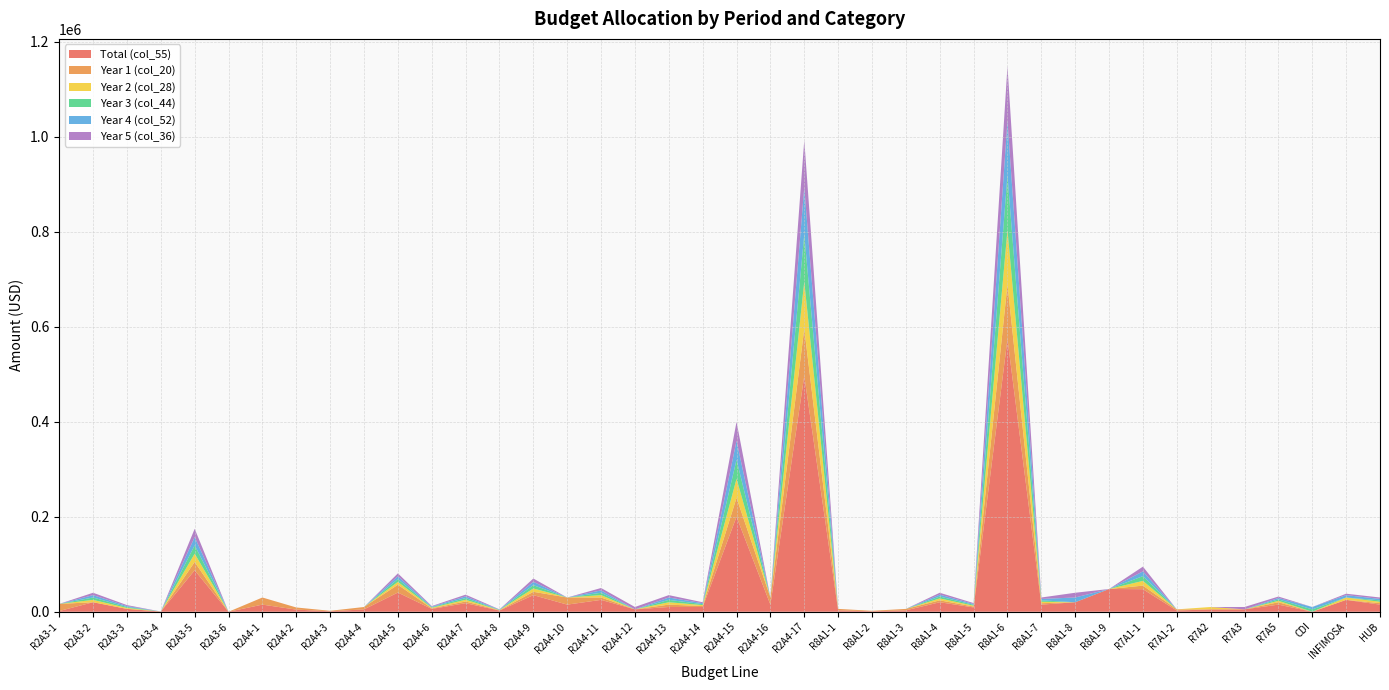

Reading right to left, transcribe all the data shown in this chart.

col_20: HUB=3000.0	INFIMOSA=0.0	CDI=0.0	R7A5=5000.0	R7A3=0.0	R7A2=0.0	R7A1-2=2500.0	R7A1-1=7500.0	R8A1-9=0.0	R8A1-8=0.0	R8A1-7=3000.0	R8A1-6=114898.3	R8A1-5=1823.6	R8A1-4=4000.0	R8A1-3=3000.0	R8A1-2=1000.0	R8A1-1=3000.0	R2A4-17=99327.3	R2A4-16=15000.0	R2A4-15=40000.0	R2A4-14=2000.0	R2A4-13=5000.0	R2A4-12=0.0	R2A4-11=5000.0	R2A4-10=15000.0	R2A4-9=7000.0	R2A4-8=500.0	R2A4-7=3600.0	R2A4-6=1200.0	R2A4-5=16418.2	R2A4-4=5000.0	R2A4-3=1000.0	R2A4-2=4500.0	R2A4-1=15000.0	R2A3-6=0.0	R2A3-5=17469.6	R2A3-4=0.0	R2A3-3=0.0	R2A3-2=0.0	R2A3-1=15000.0
col_28: HUB=3000.0	INFIMOSA=5000.0	CDI=0.0	R7A5=3000.0	R7A3=0.0	R7A2=5000.0	R7A1-2=0.0	R7A1-1=10000.0	R8A1-9=0.0	R8A1-8=0.0	R8A1-7=3000.0	R8A1-6=114898.3	R8A1-5=1823.6	R8A1-4=4000.0	R8A1-3=0.0	R8A1-2=0.0	R8A1-1=0.0	R2A4-17=99327.3	R2A4-16=0.0	R2A4-15=40000.0	R2A4-14=2000.0	R2A4-13=5000.0	R2A4-12=0.0	R2A4-11=5000.0	R2A4-10=0.0	R2A4-9=7000.0	R2A4-8=500.0	R2A4-7=3600.0	R2A4-6=1200.0	R2A4-5=6000.0	R2A4-4=0.0	R2A4-3=0.0	R2A4-2=0.0	R2A4-1=0.0	R2A3-6=0.0	R2A3-5=17469.6	R2A3-4=0.0	R2A3-3=2000.0	R2A3-2=5000.0	R2A3-1=0.0
col_36: HUB=3000.0	INFIMOSA=3000.0	CDI=0.0	R7A5=3000.0	R7A3=5000.0	R7A2=0.0	R7A1-2=0.0	R7A1-1=10000.0	R8A1-9=0.0	R8A1-8=10000.0	R8A1-7=3000.0	R8A1-6=114898.3	R8A1-5=1823.6	R8A1-4=4000.0	R8A1-3=0.0	R8A1-2=0.0	R8A1-1=0.0	R2A4-17=99327.3	R2A4-16=0.0	R2A4-15=40000.0	R2A4-14=2000.0	R2A4-13=5000.0	R2A4-12=5000.0	R2A4-11=5000.0	R2A4-10=0.0	R2A4-9=7000.0	R2A4-8=500.0	R2A4-7=3600.0	R2A4-6=1200.0	R2A4-5=6000.0	R2A4-4=0.0	R2A4-3=0.0	R2A4-2=0.0	R2A4-1=0.0	R2A3-6=0.0	R2A3-5=17469.6	R2A3-4=0.0	R2A3-3=2000.0	R2A3-2=5000.0	R2A3-1=0.0
col_44: HUB=3000.0	INFIMOSA=0.0	CDI=5000.0	R7A5=3000.0	R7A3=0.0	R7A2=0.0	R7A1-2=0.0	R7A1-1=10000.0	R8A1-9=0.0	R8A1-8=0.0	R8A1-7=3000.0	R8A1-6=114898.3	R8A1-5=1823.6	R8A1-4=4000.0	R8A1-3=0.0	R8A1-2=0.0	R8A1-1=0.0	R2A4-17=99327.3	R2A4-16=0.0	R2A4-15=40000.0	R2A4-14=2000.0	R2A4-13=5000.0	R2A4-12=0.0	R2A4-11=5000.0	R2A4-10=0.0	R2A4-9=7000.0	R2A4-8=500.0	R2A4-7=3600.0	R2A4-6=1200.0	R2A4-5=6000.0	R2A4-4=0.0	R2A4-3=0.0	R2A4-2=0.0	R2A4-1=0.0	R2A3-6=0.0	R2A3-5=17469.6	R2A3-4=0.0	R2A3-3=2000.0	R2A3-2=5000.0	R2A3-1=0.0
col_52: HUB=3000.0	INFIMOSA=5000.0	CDI=5000.0	R7A5=3000.0	R7A3=0.0	R7A2=0.0	R7A1-2=0.0	R7A1-1=10000.0	R8A1-9=0.0	R8A1-8=10000.0	R8A1-7=3000.0	R8A1-6=114898.3	R8A1-5=1823.6	R8A1-4=4000.0	R8A1-3=0.0	R8A1-2=0.0	R8A1-1=0.0	R2A4-17=99327.3	R2A4-16=0.0	R2A4-15=40000.0	R2A4-14=2000.0	R2A4-13=5000.0	R2A4-12=0.0	R2A4-11=5000.0	R2A4-10=0.0	R2A4-9=7000.0	R2A4-8=500.0	R2A4-7=3600.0	R2A4-6=1200.0	R2A4-5=6000.0	R2A4-4=0.0	R2A4-3=0.0	R2A4-2=0.0	R2A4-1=0.0	R2A3-6=0.0	R2A3-5=17469.6	R2A3-4=0.0	R2A3-3=2000.0	R2A3-2=5000.0	R2A3-1=0.0
col_55: HUB=15000.0	INFIMOSA=25000.0	CDI=0.0	R7A5=15000.0	R7A3=5000.0	R7A2=5000.0	R7A1-2=2500.0	R7A1-1=47500.0	R8A1-9=47921.1	R8A1-8=20000.0	R8A1-7=15000.0	R8A1-6=574491.6	R8A1-5=9118.0	R8A1-4=20000.0	R8A1-3=3000.0	R8A1-2=1000.0	R8A1-1=3000.0	R2A4-17=496636.3	R2A4-16=15000.0	R2A4-15=200000.0	R2A4-14=10000.0	R2A4-13=10000.0	R2A4-12=5000.0	R2A4-11=25000.0	R2A4-10=15000.0	R2A4-9=35000.0	R2A4-8=2500.0	R2A4-7=18000.0	R2A4-6=6000.0	R2A4-5=40418.2	R2A4-4=5000.0	R2A4-3=1000.0	R2A4-2=4500.0	R2A4-1=15000.0	R2A3-6=0.0	R2A3-5=87348.1	R2A3-4=488.0	R2A3-3=6000.0	R2A3-2=20000.0	R2A3-1=1500.0